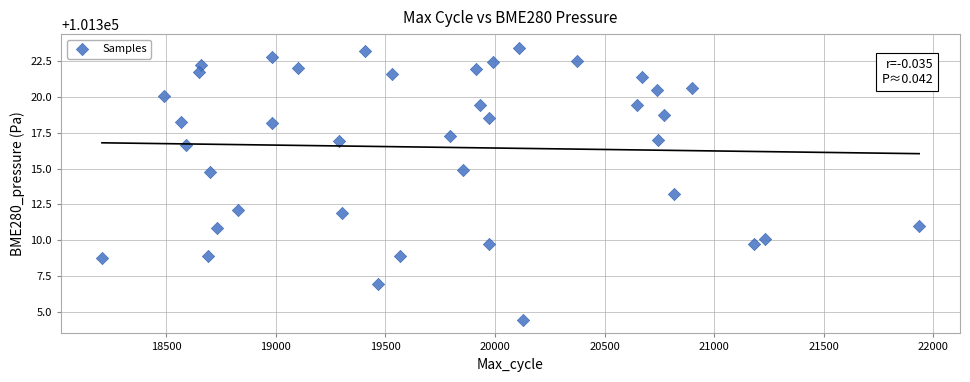

What is the range of Y values (max minus min)?

18.9